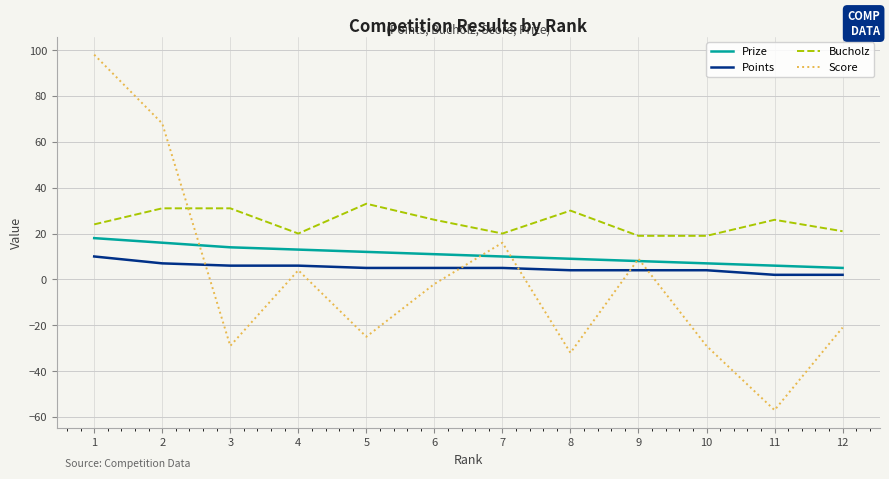

How many Points values are between 4 and 6?

8